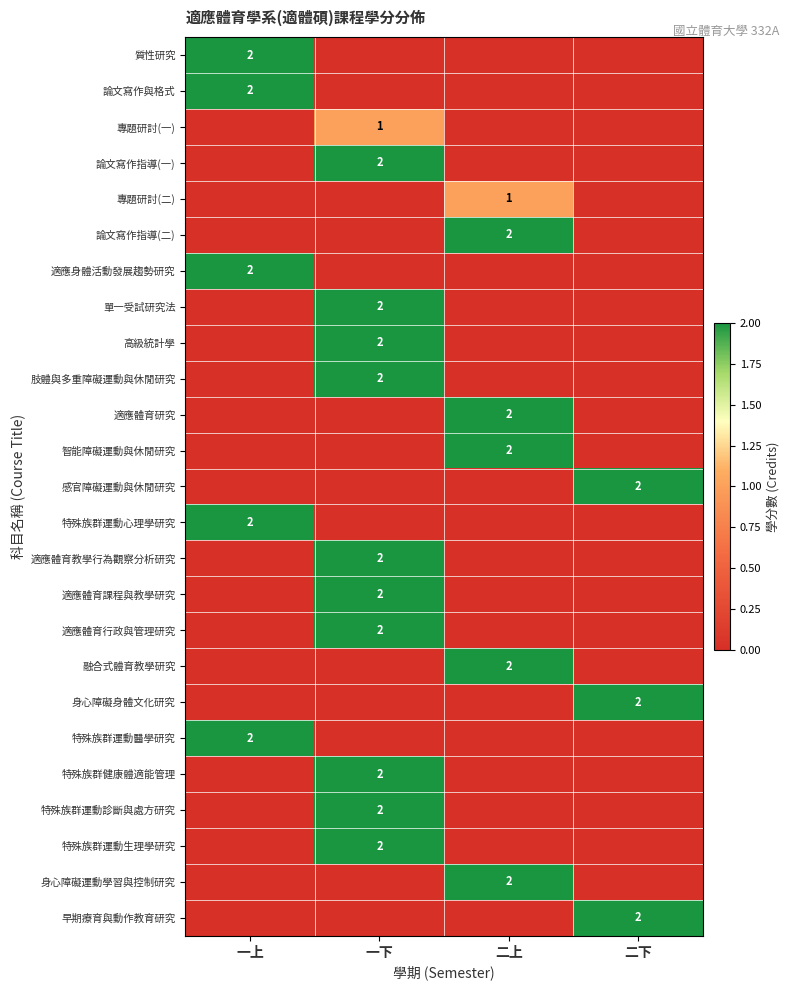

Is it true that 論文寫作與格式 equals 2 at 一上?

True